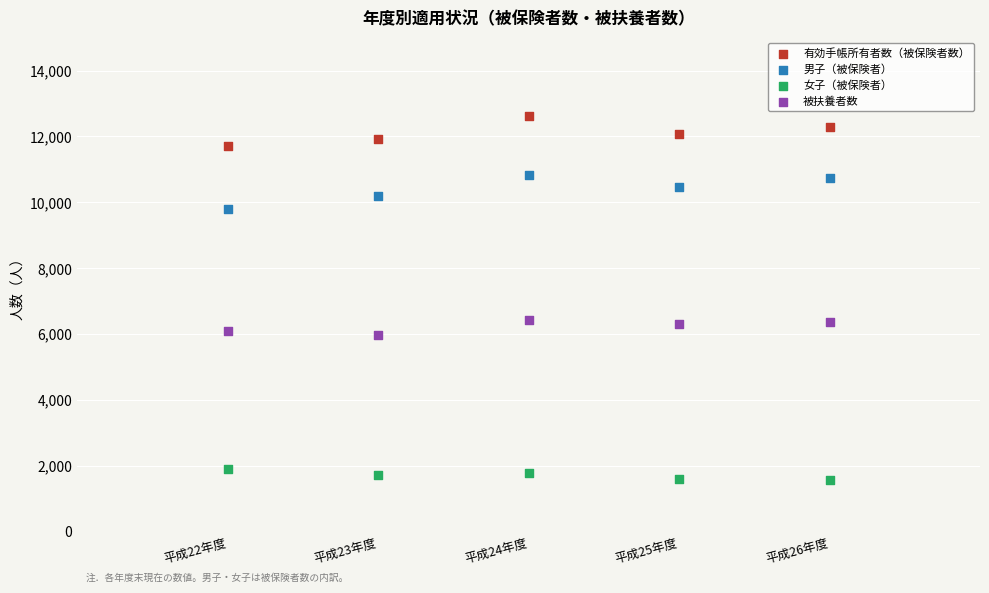

Which series has the widest spread of Y values?

男子（被保険者）